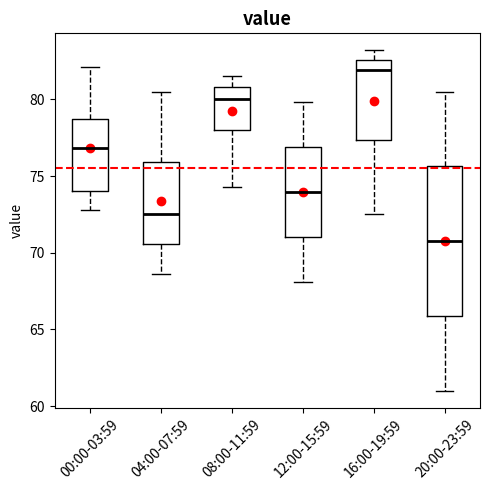

Comparing the boxes themselves (not the whiskers), which one is the tallest?

20:00-23:59